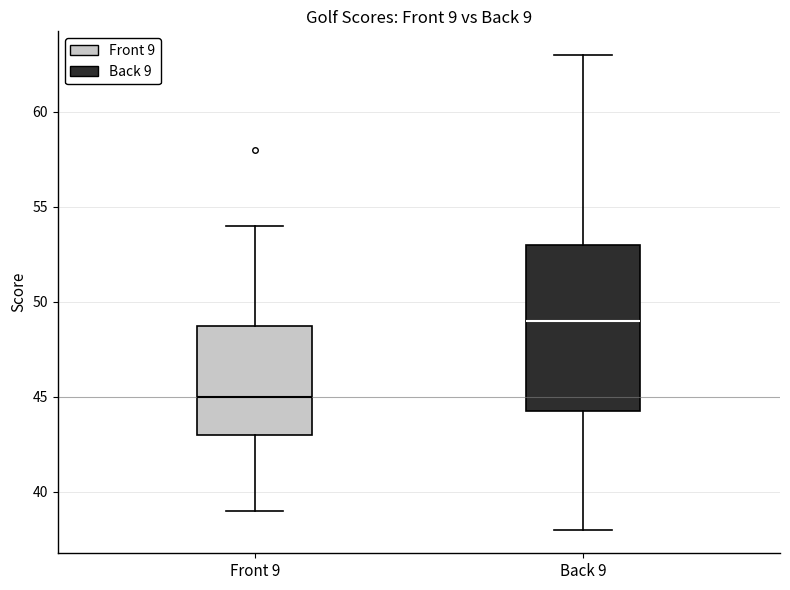

Which box is the tallest, from its lower edge to its upper edge?

Back 9